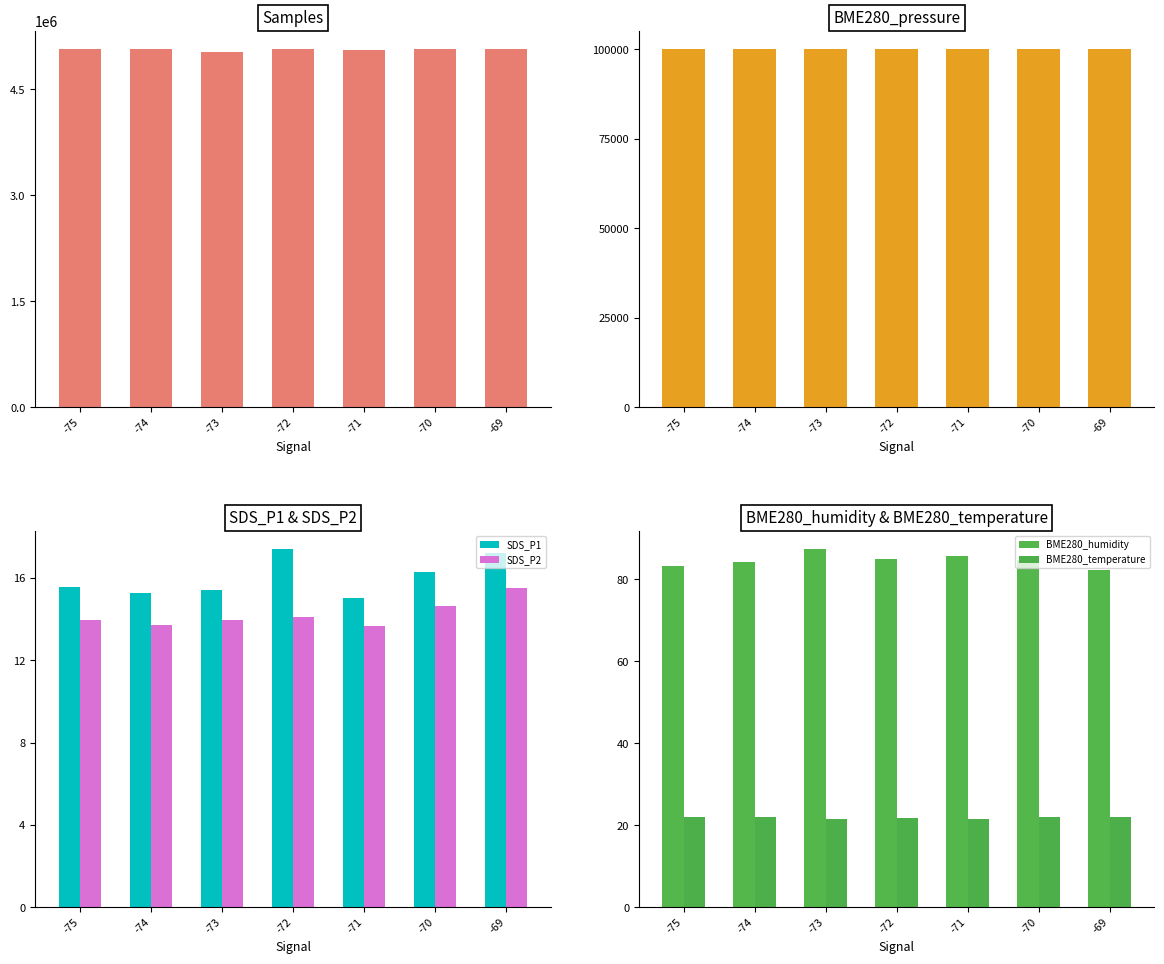

The BME280_humidity series shows 87.4 at -73. True or false?

True